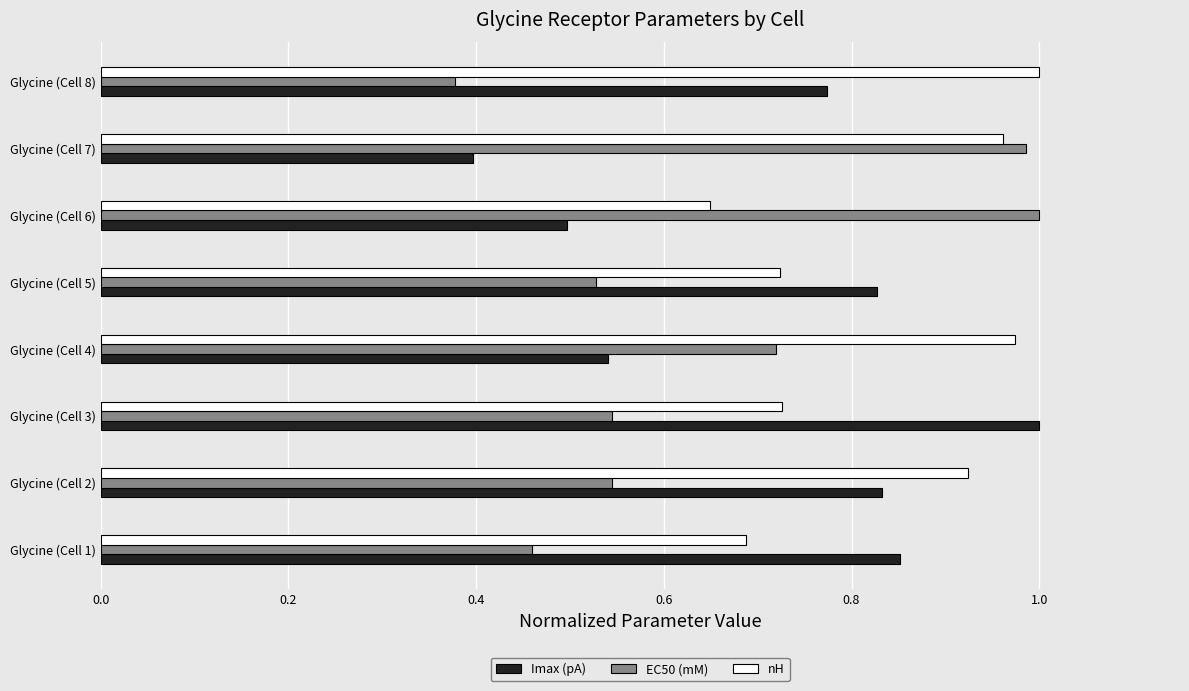

At Glycine (Cell 5), list the series in order from smallest to largest.

EC50 (mM), nH, Imax (pA)